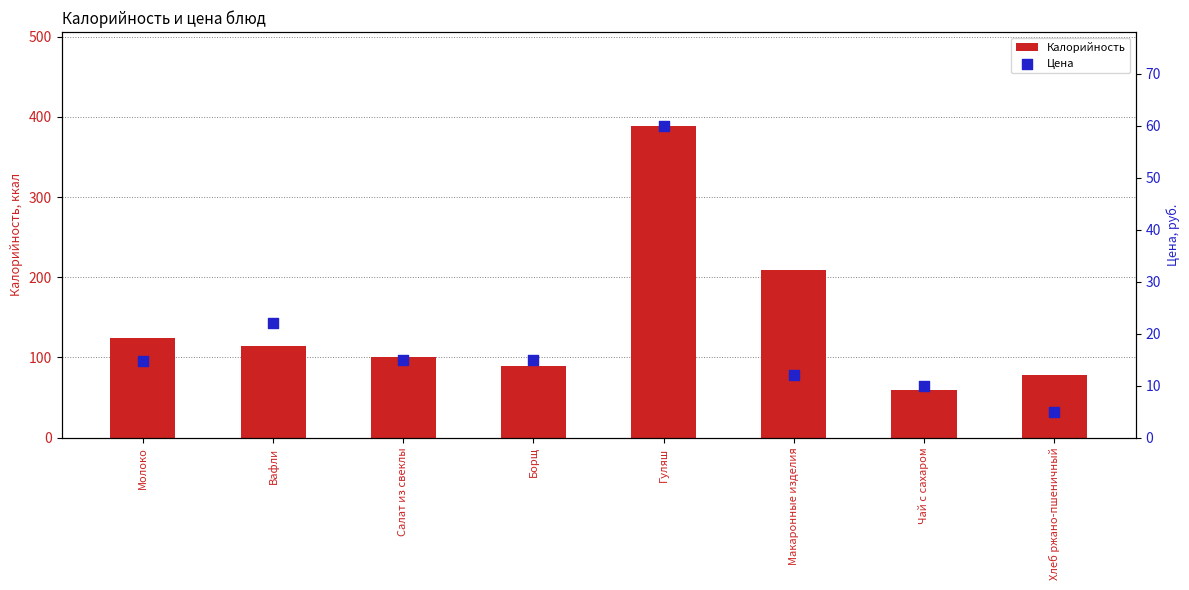

Which series reaches the maximum Y coordinate?

Калорийность